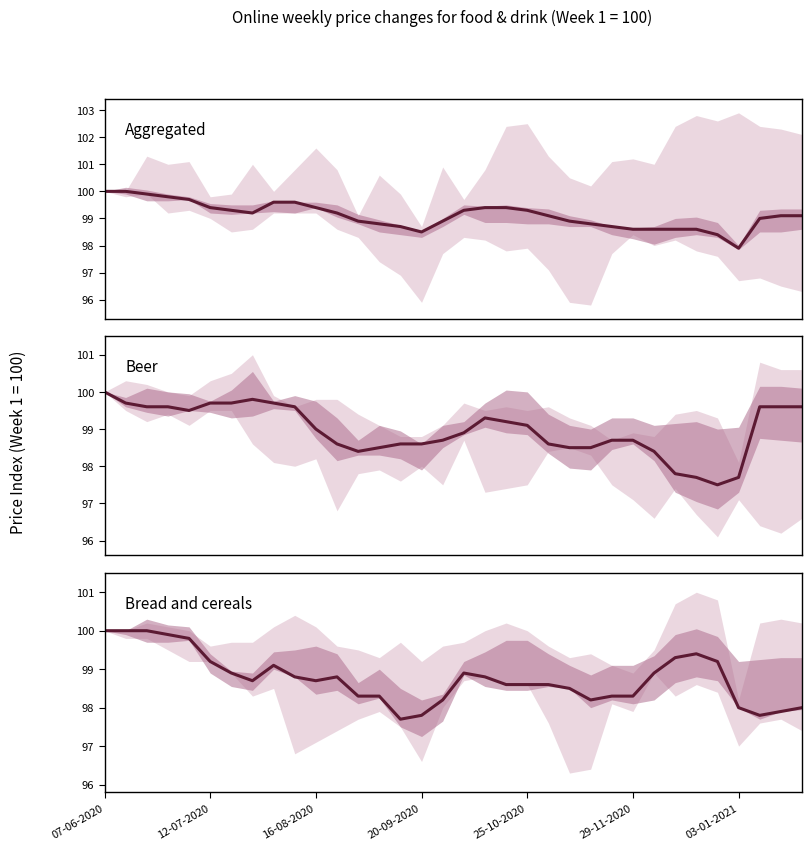

How many times do Aggregated and Beer cross each other?

5